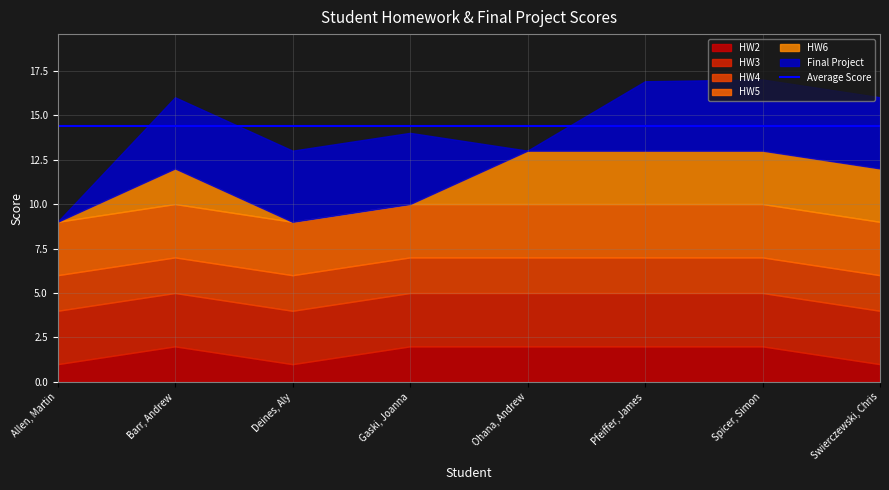

At how many categories does at least one series exceed 2?

8